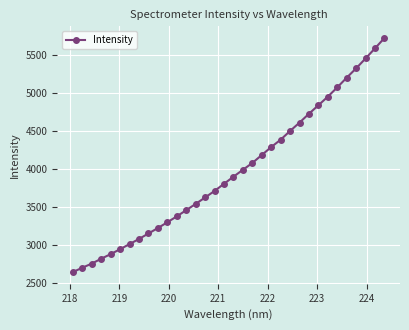

What is the smallest value displayed?

2644.8